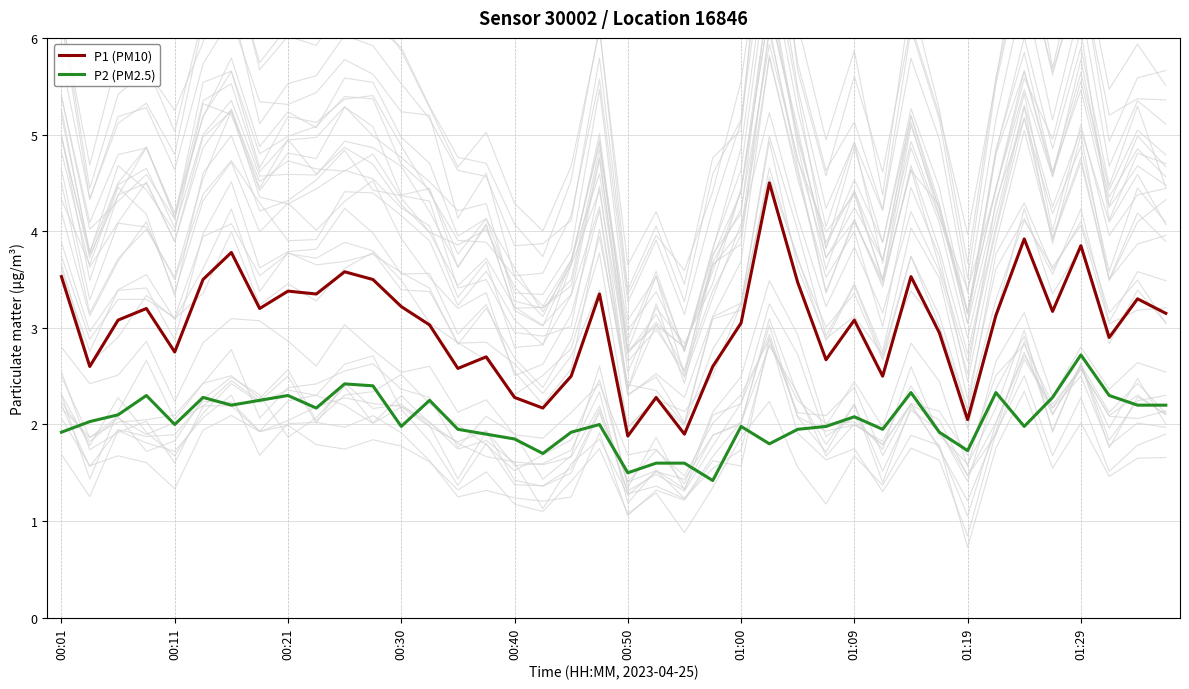

True or false: P1 (PM10) and P2 (PM2.5) intersect in this chart.

False